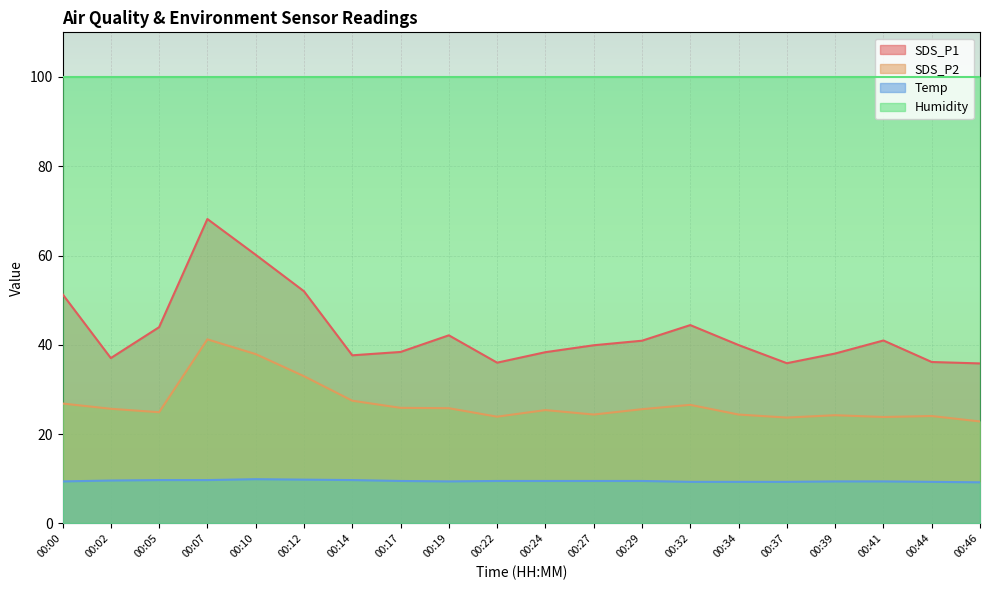

Does the chart display data point markers on the line(s)?

No